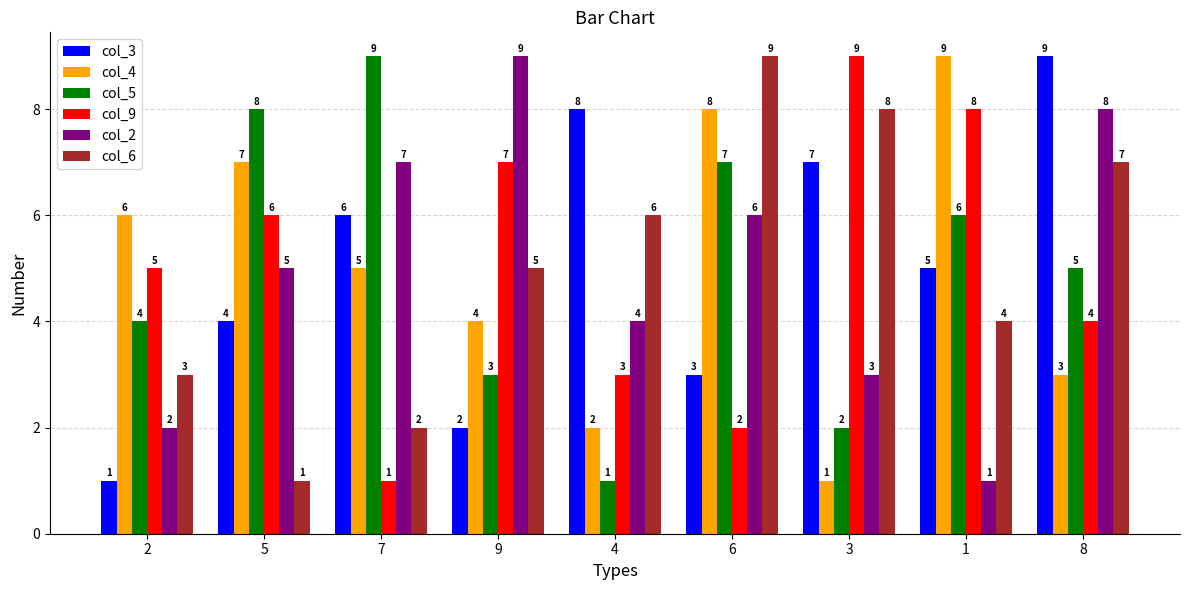

Reading left to right, list all the values displayed in this chart.

col_3: 2=1	5=4	7=6	9=2	4=8	6=3	3=7	1=5	8=9
col_4: 2=6	5=7	7=5	9=4	4=2	6=8	3=1	1=9	8=3
col_5: 2=4	5=8	7=9	9=3	4=1	6=7	3=2	1=6	8=5
col_9: 2=5	5=6	7=1	9=7	4=3	6=2	3=9	1=8	8=4
col_2: 2=2	5=5	7=7	9=9	4=4	6=6	3=3	1=1	8=8
col_6: 2=3	5=1	7=2	9=5	4=6	6=9	3=8	1=4	8=7